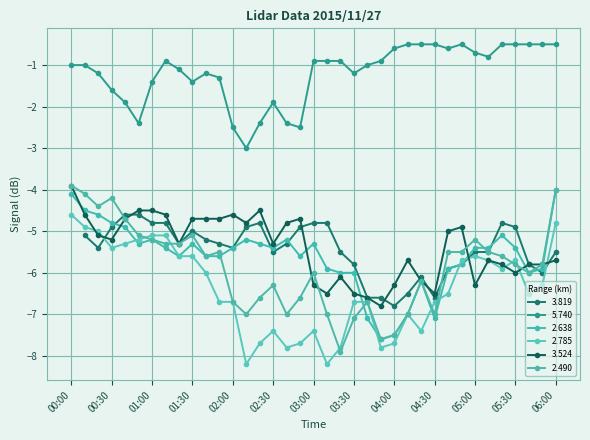

Between 02:20 and 03:00, which series saw the biggest shift?

3.524